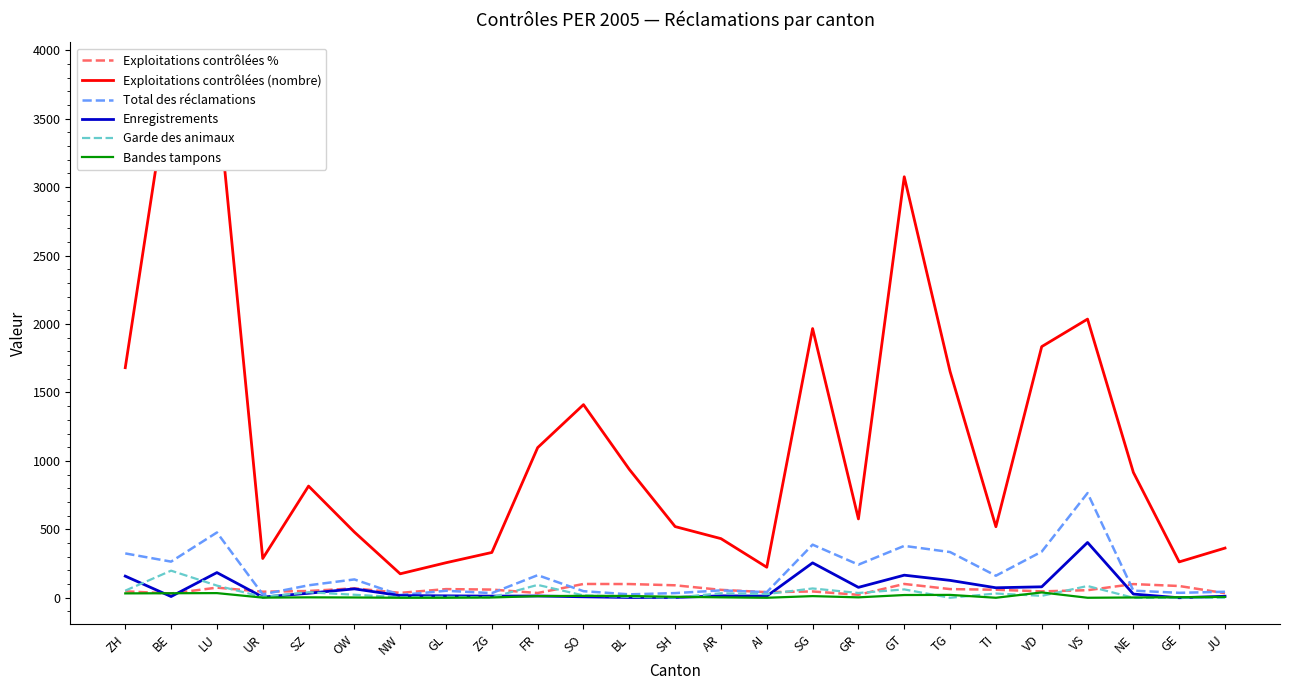

How many times do Total des réclamations and Exploitations contrôlées % cross each other?

8